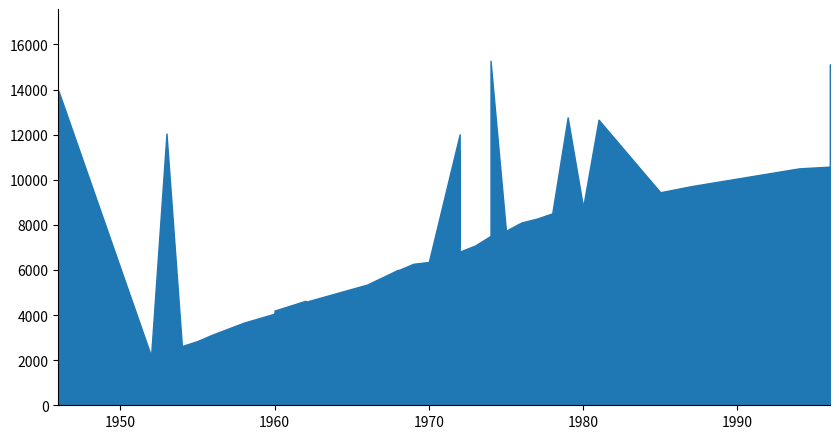

Which category has the lowest value across all series?

1952